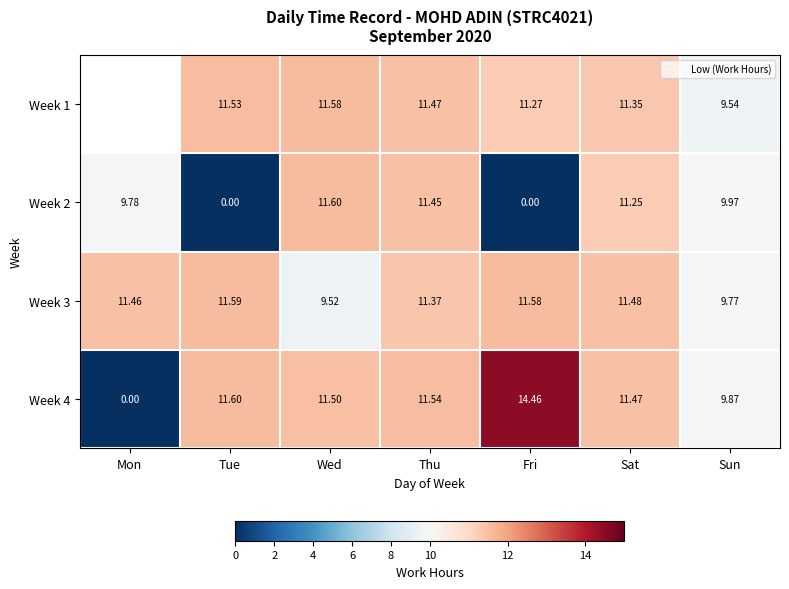

How many series are shown in this chart?

4